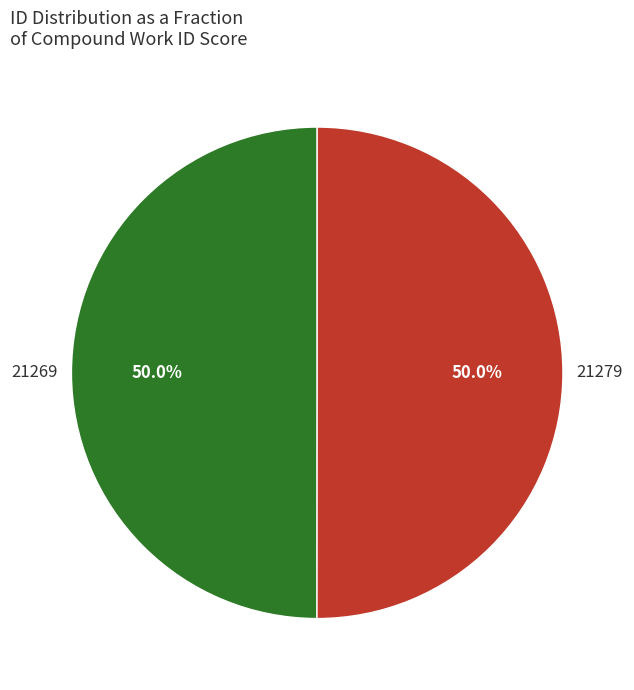

What is the ratio of the value at 21279 to the value at 21269?

1.0